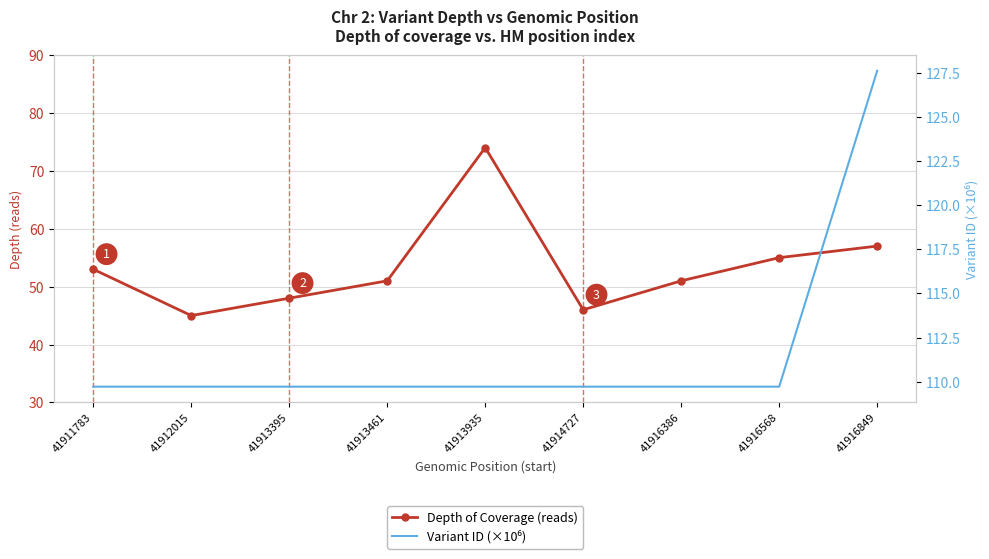

What is the value of the Depth of Coverage (reads) point at the 5th from the left?

74.0